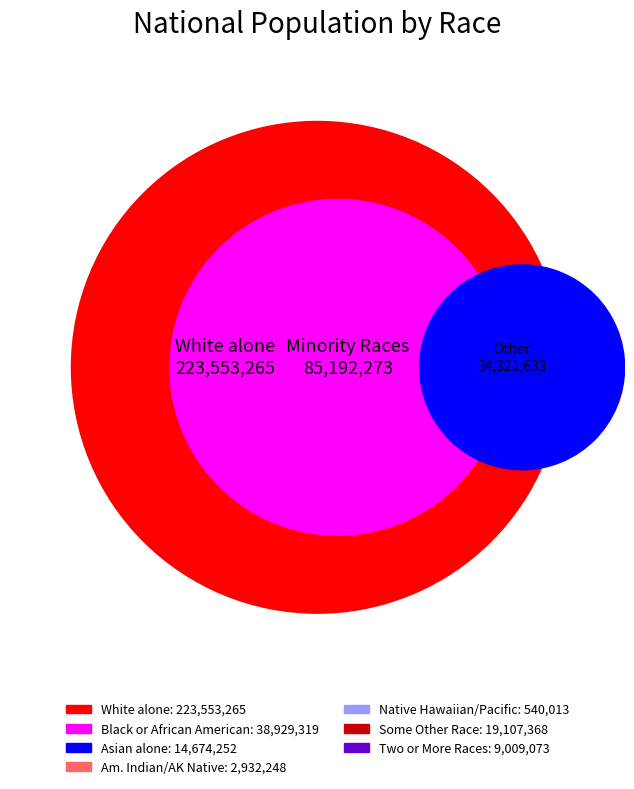

To the nearest percent, what is the average slice percentage?

14%